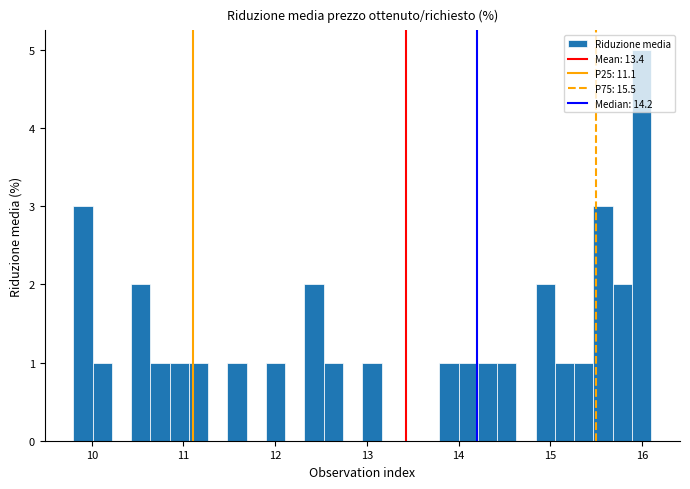

Around what value on the x-axis is the tallest bar? Give the approximate position of its centre, as read against the axis.

16.0